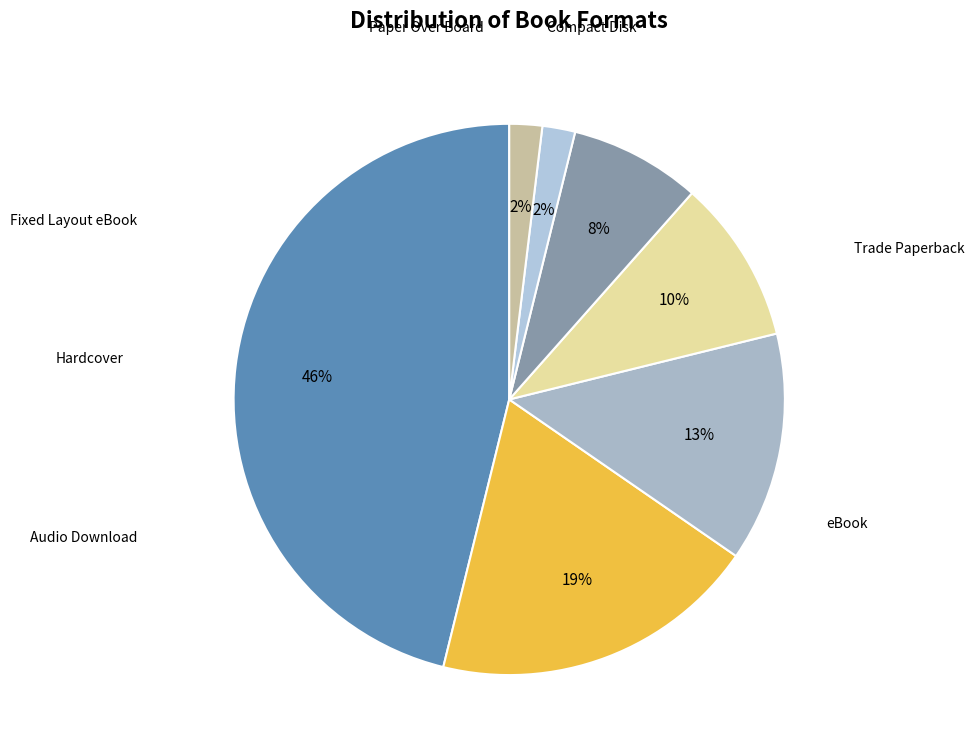

How many slices are in this pie chart?

7